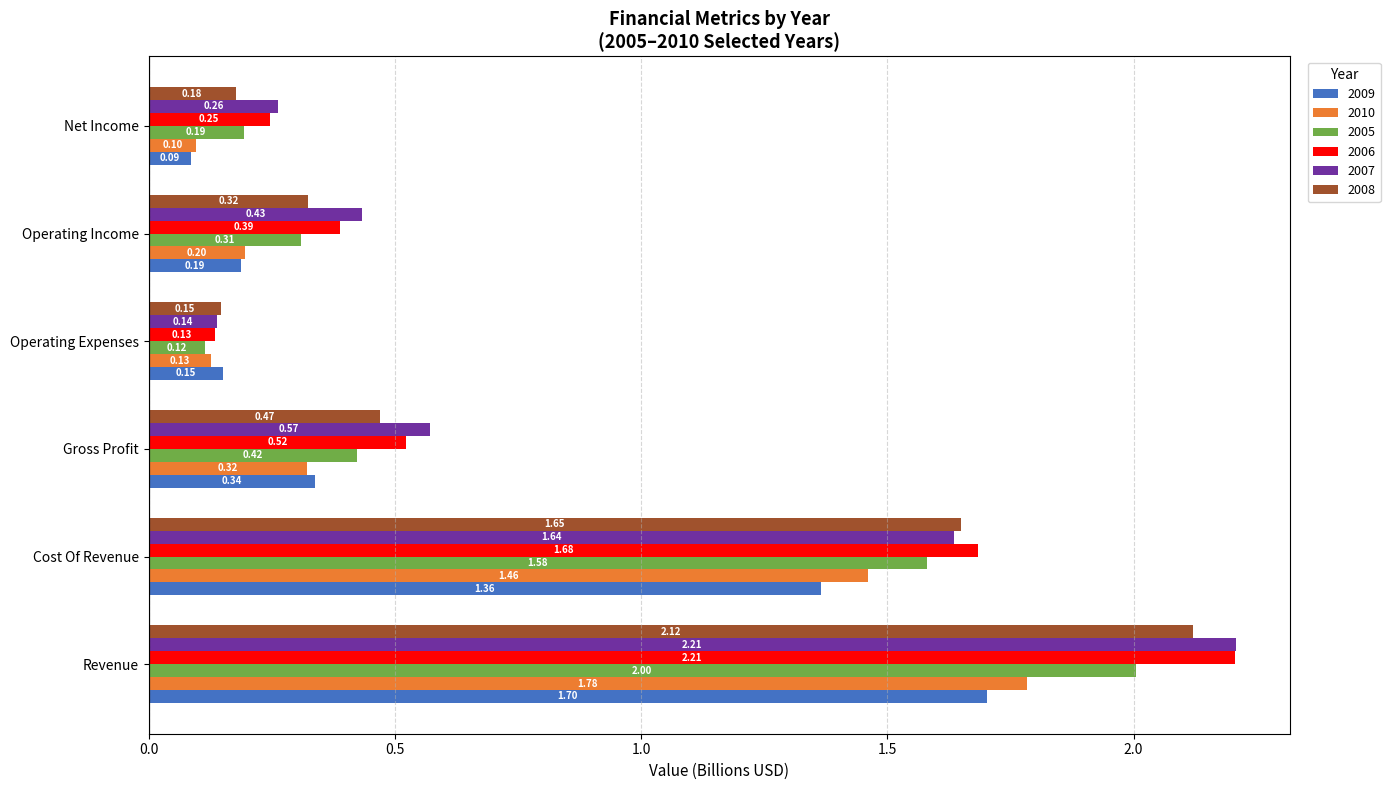

Which series has the largest total across all categories?

2007